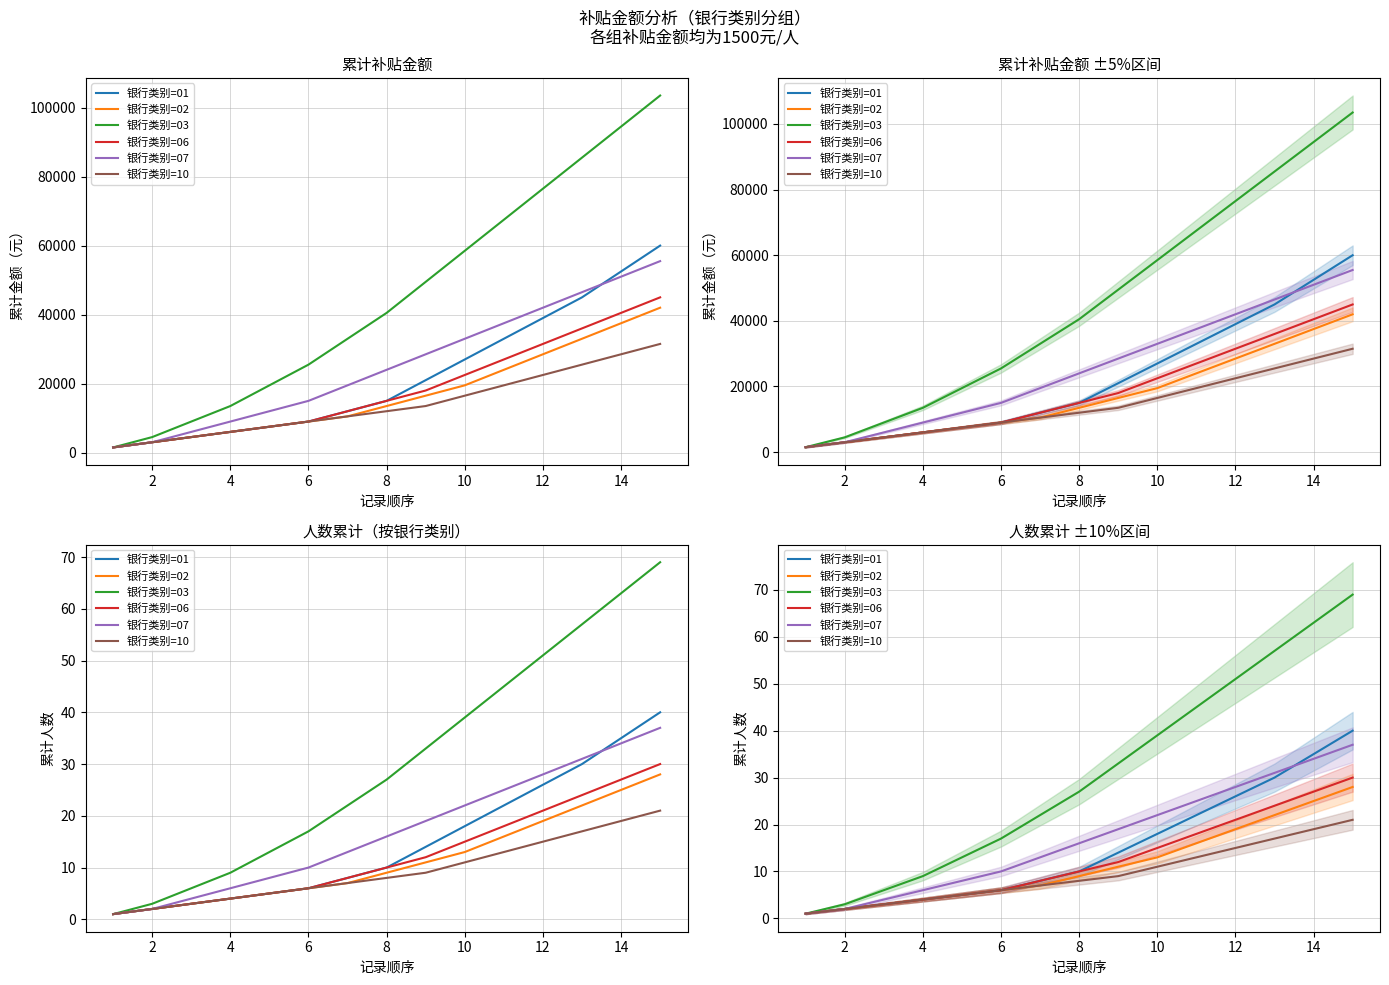

The value of 银行类别=03 at 16 is 7. True or false?

False